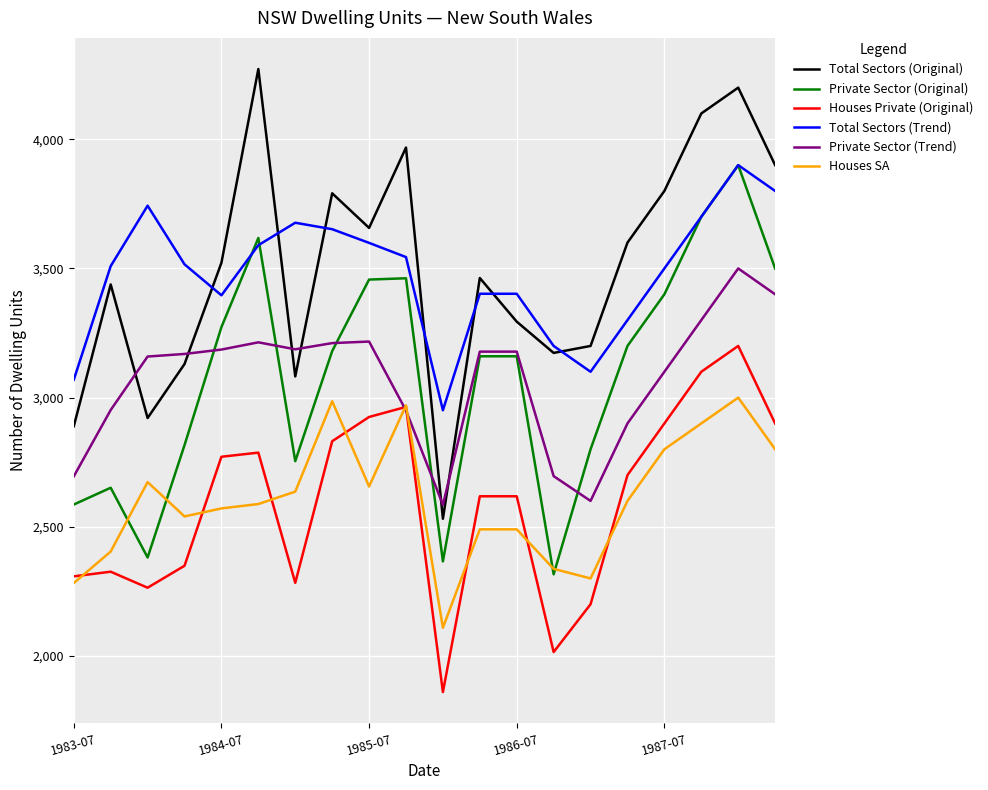

True or false: Private Sector (Original) and Total Sectors (Original) cross at least once.

False